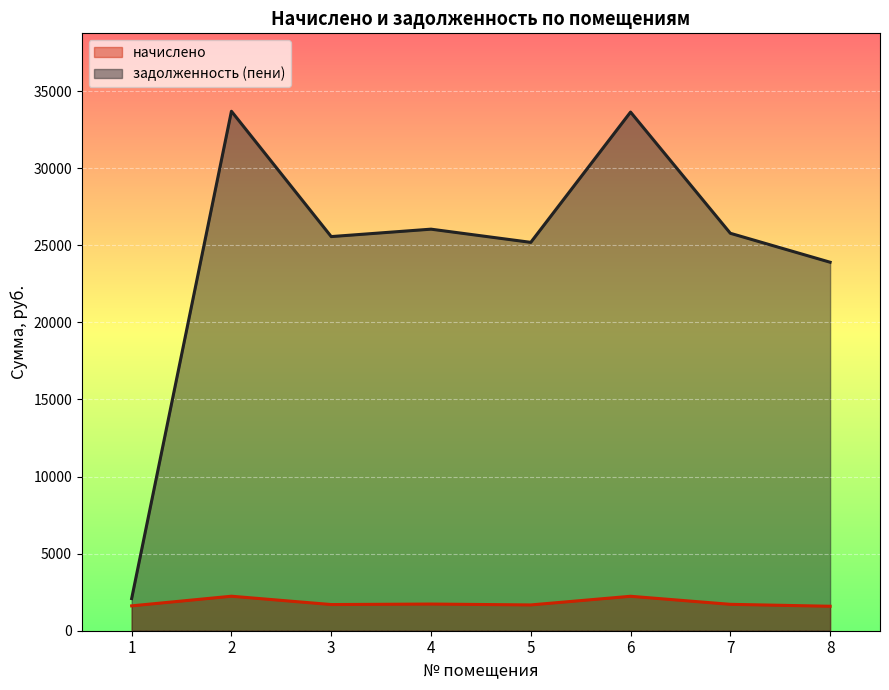

What is the minimum value for задолженность (пени)?

2086.8